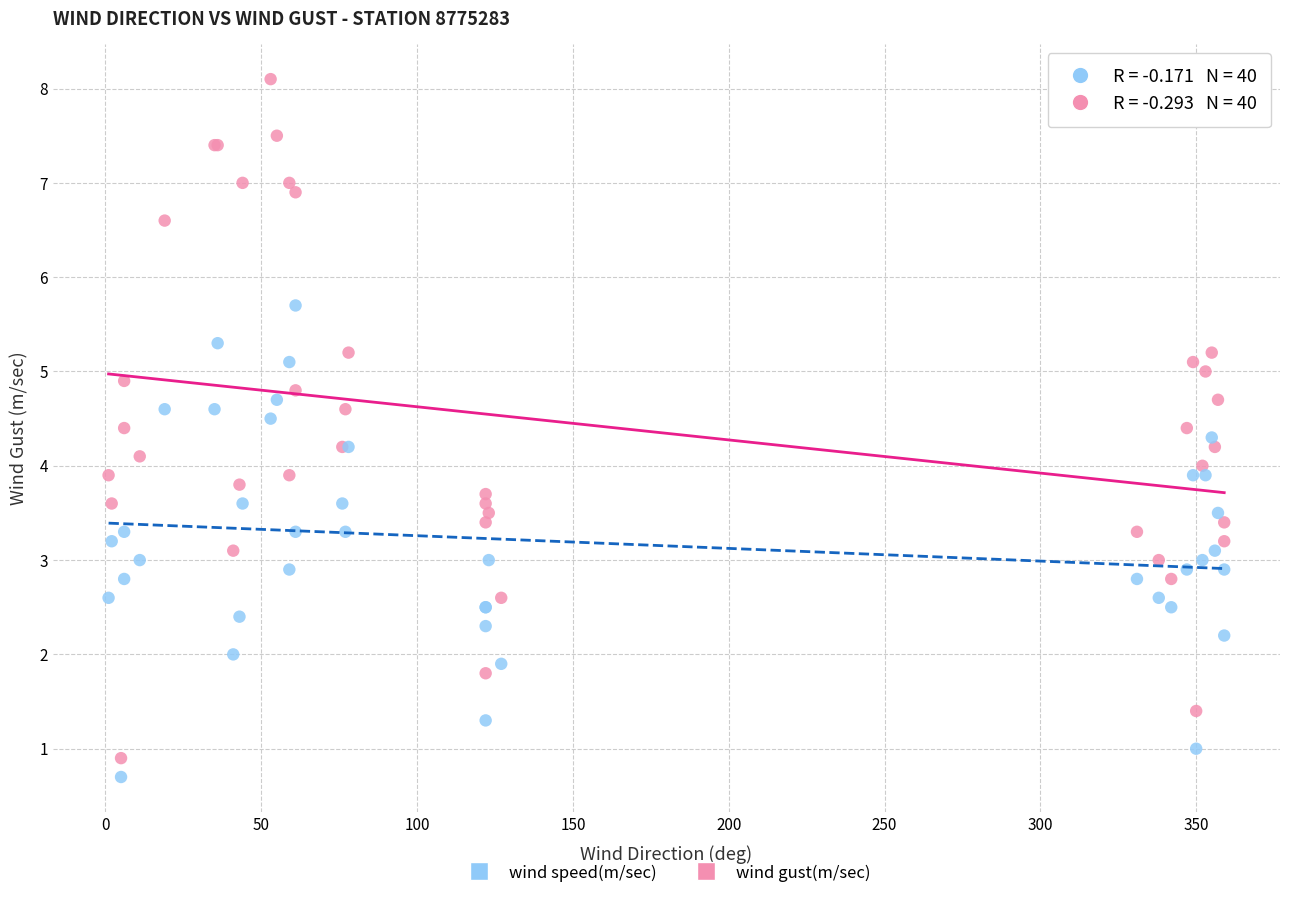

Which series contains the highest Y value?

wind gust(m/sec)